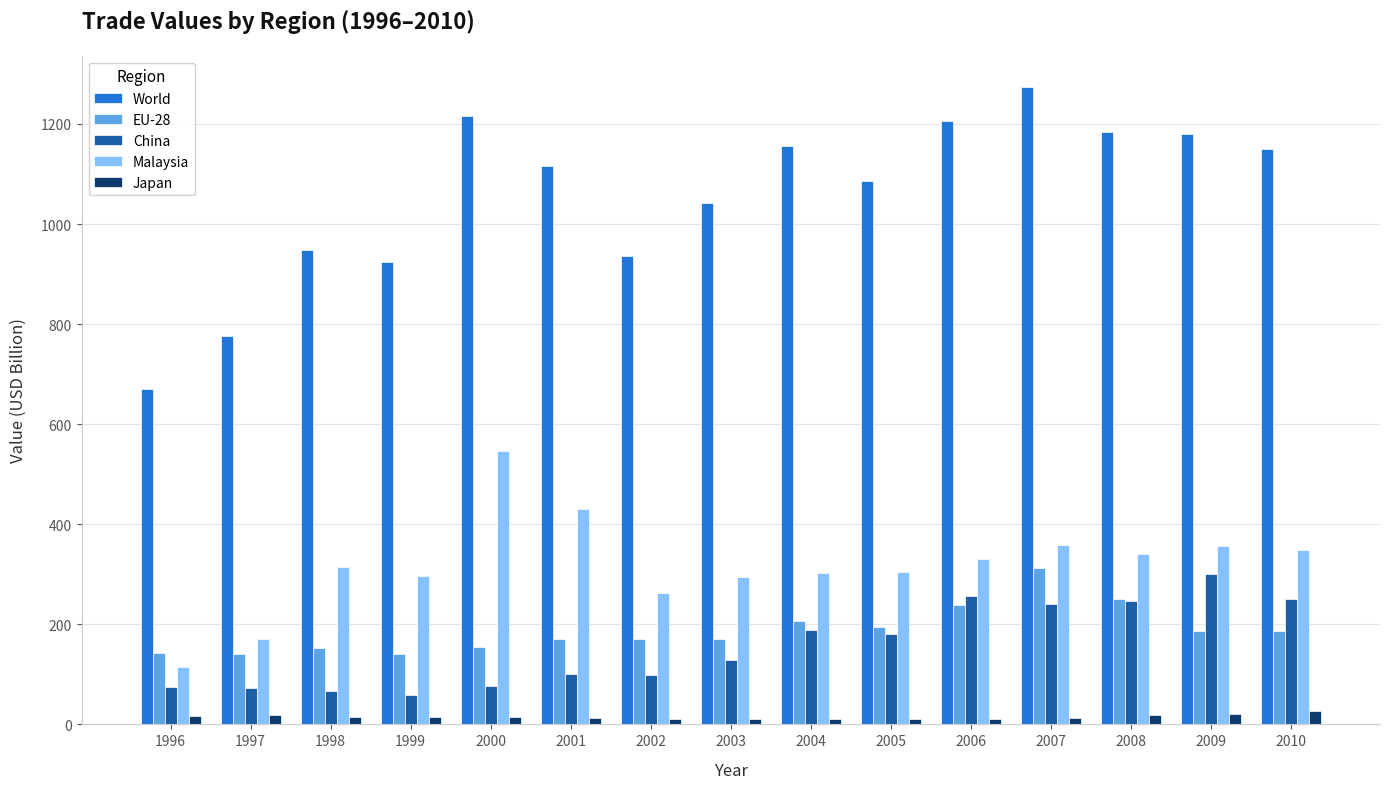

Between 1996 and 2005, which series saw the biggest shift?

World